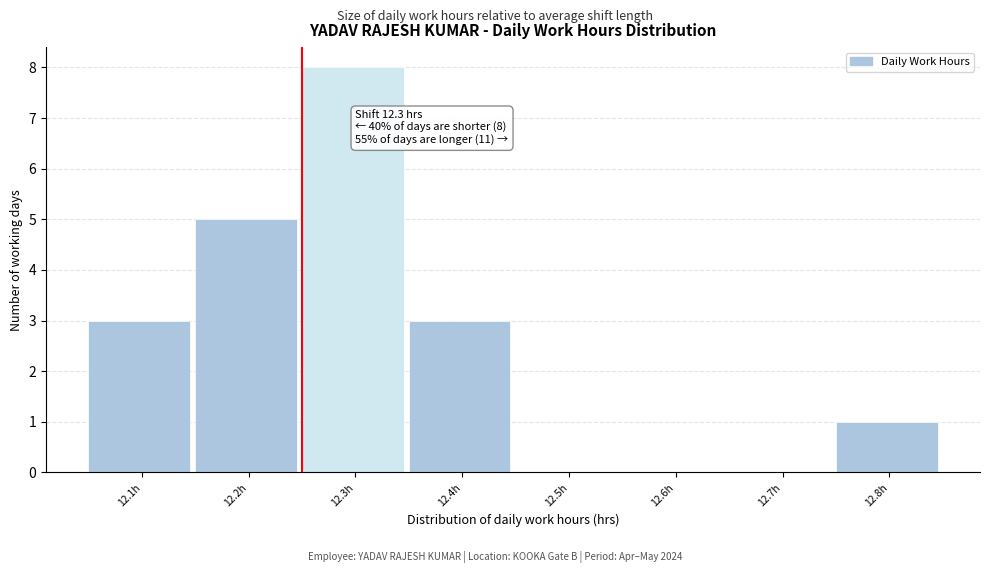

Reading left to right, extract all data points from this chart.

12.1h=3	12.2h=5	12.3h=8	12.4h=3	12.5h=0	12.6h=0	12.7h=0	12.8h=1